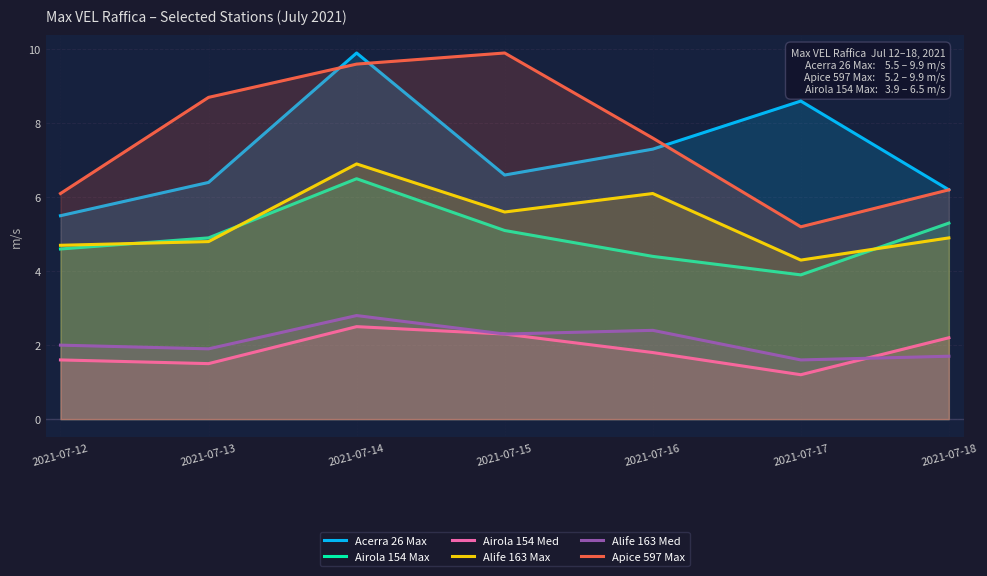

True or false: Airola 154 Med and Apice 597 Max intersect in this chart.

False